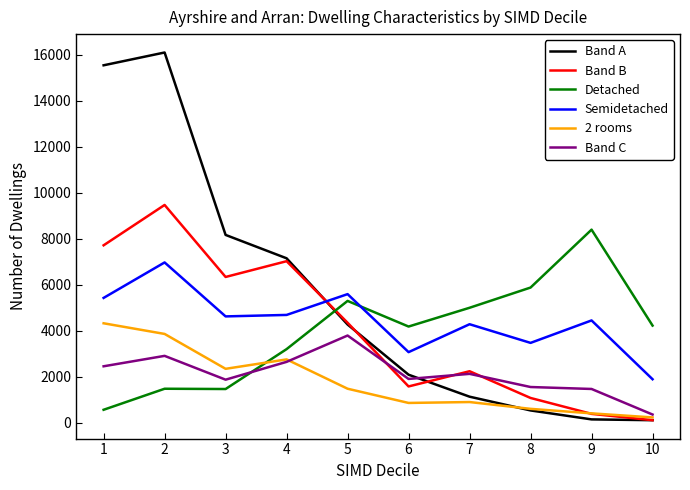

What is the difference between the maximum and minimum values in the Band A series?

15980